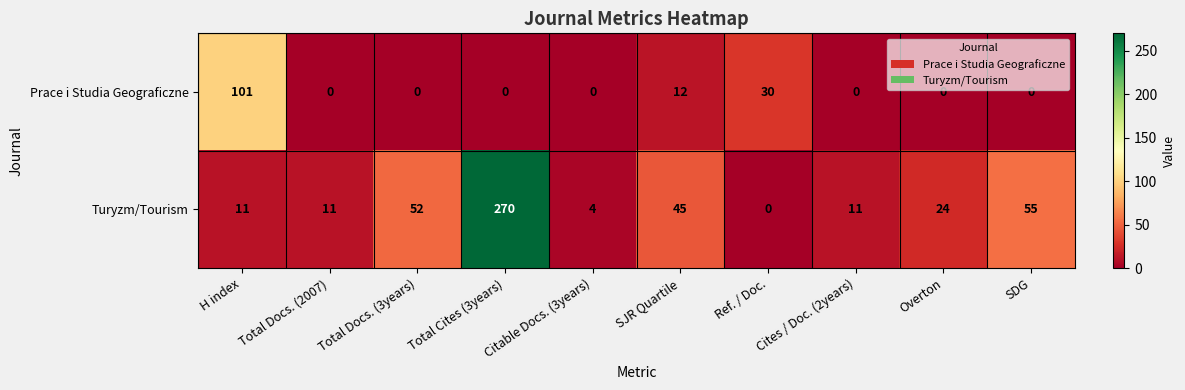

List the series in order of their overall mean, lowest first.

Prace i Studia Geograficzne, Turyzm/Tourism